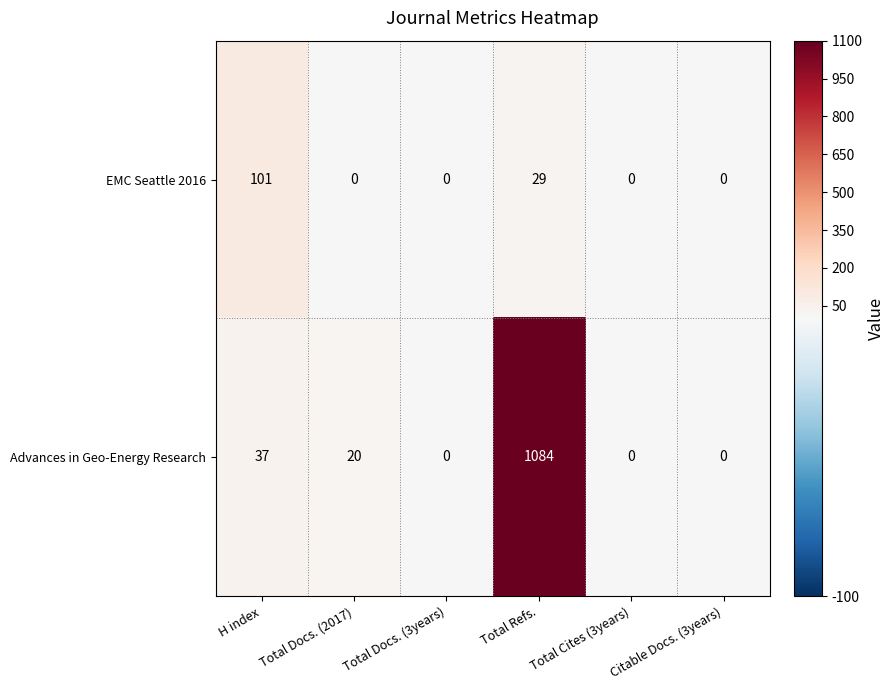

Is it true that EMC Seattle 2016 equals -55 at Total Docs. (3years)?

False